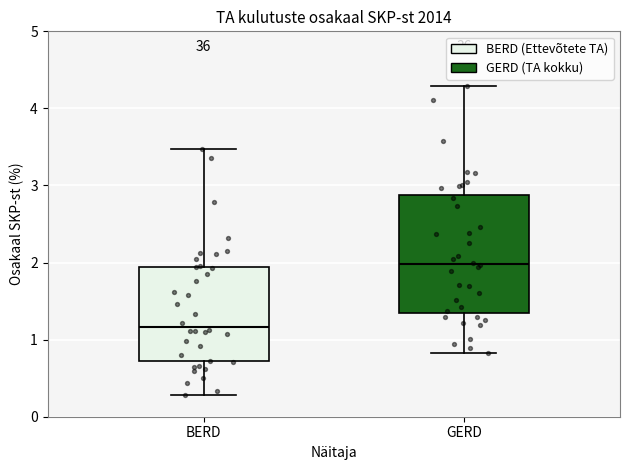

Where does the lower whisker of the box for GERD end on the y-axis? The values are not printed on the chart, so give them approximately, as read against the axis.

0.8